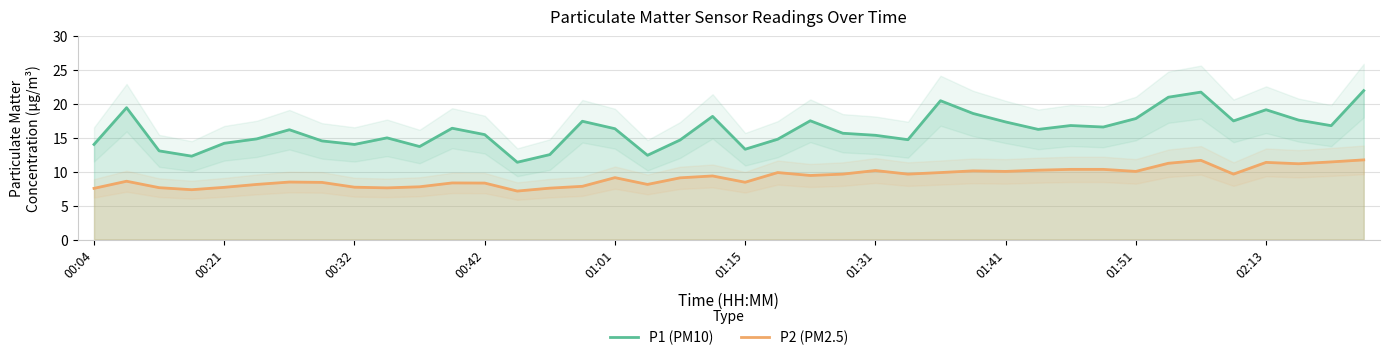

What value does the P1 (PM10) series have at 29?

16.2